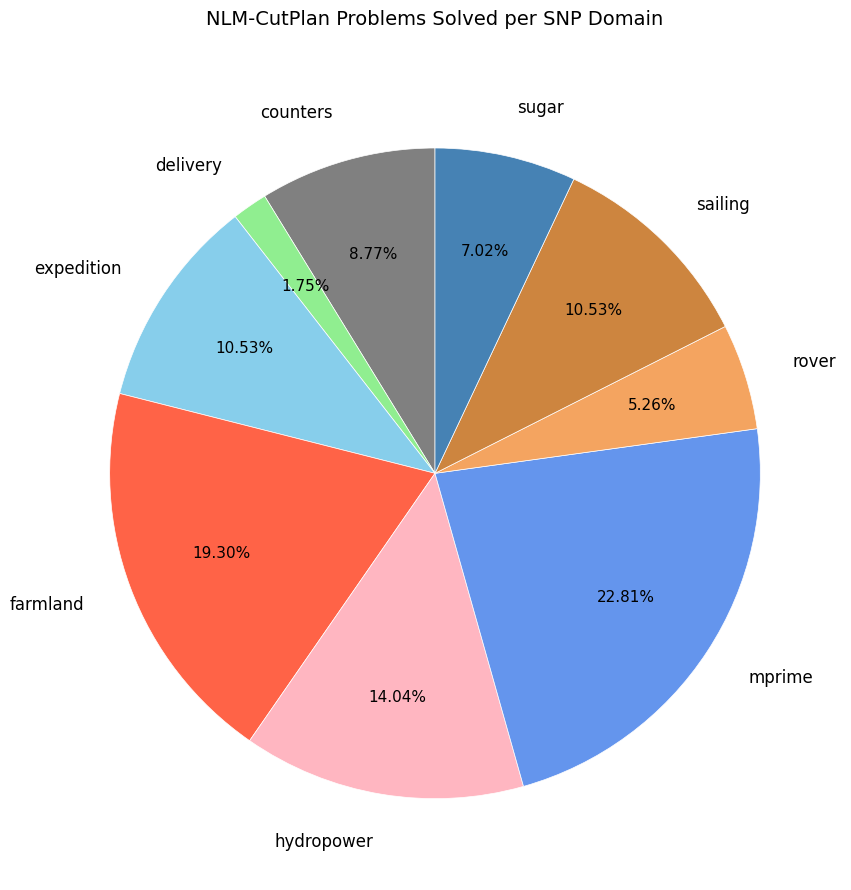

Which has a higher value, sugar or hydropower?

hydropower